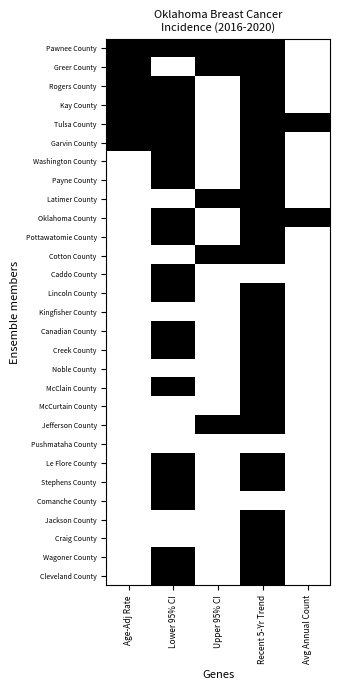

Reading left to right, list all the values displayed in this chart.

Pawnee County: Age-Adj Rate=1	Lower 95% CI=1	Upper 95% CI=1	Recent 5-Yr Trend=1	Avg Annual Count=0
Greer County: Age-Adj Rate=1	Lower 95% CI=0	Upper 95% CI=1	Recent 5-Yr Trend=1	Avg Annual Count=0
Rogers County: Age-Adj Rate=1	Lower 95% CI=1	Upper 95% CI=0	Recent 5-Yr Trend=1	Avg Annual Count=0
Kay County: Age-Adj Rate=1	Lower 95% CI=1	Upper 95% CI=0	Recent 5-Yr Trend=1	Avg Annual Count=0
Tulsa County: Age-Adj Rate=1	Lower 95% CI=1	Upper 95% CI=0	Recent 5-Yr Trend=1	Avg Annual Count=1
Garvin County: Age-Adj Rate=1	Lower 95% CI=1	Upper 95% CI=0	Recent 5-Yr Trend=1	Avg Annual Count=0
Washington County: Age-Adj Rate=0	Lower 95% CI=1	Upper 95% CI=0	Recent 5-Yr Trend=1	Avg Annual Count=0
Payne County: Age-Adj Rate=0	Lower 95% CI=1	Upper 95% CI=0	Recent 5-Yr Trend=1	Avg Annual Count=0
Latimer County: Age-Adj Rate=0	Lower 95% CI=0	Upper 95% CI=1	Recent 5-Yr Trend=1	Avg Annual Count=0
Oklahoma County: Age-Adj Rate=0	Lower 95% CI=1	Upper 95% CI=0	Recent 5-Yr Trend=1	Avg Annual Count=1
Pottawatomie County: Age-Adj Rate=0	Lower 95% CI=1	Upper 95% CI=0	Recent 5-Yr Trend=1	Avg Annual Count=0
Cotton County: Age-Adj Rate=0	Lower 95% CI=0	Upper 95% CI=1	Recent 5-Yr Trend=1	Avg Annual Count=0
Caddo County: Age-Adj Rate=0	Lower 95% CI=1	Upper 95% CI=0	Recent 5-Yr Trend=0	Avg Annual Count=0
Lincoln County: Age-Adj Rate=0	Lower 95% CI=1	Upper 95% CI=0	Recent 5-Yr Trend=1	Avg Annual Count=0
Kingfisher County: Age-Adj Rate=0	Lower 95% CI=0	Upper 95% CI=0	Recent 5-Yr Trend=1	Avg Annual Count=0
Canadian County: Age-Adj Rate=0	Lower 95% CI=1	Upper 95% CI=0	Recent 5-Yr Trend=1	Avg Annual Count=0
Creek County: Age-Adj Rate=0	Lower 95% CI=1	Upper 95% CI=0	Recent 5-Yr Trend=1	Avg Annual Count=0
Noble County: Age-Adj Rate=0	Lower 95% CI=0	Upper 95% CI=0	Recent 5-Yr Trend=1	Avg Annual Count=0
McClain County: Age-Adj Rate=0	Lower 95% CI=1	Upper 95% CI=0	Recent 5-Yr Trend=1	Avg Annual Count=0
McCurtain County: Age-Adj Rate=0	Lower 95% CI=0	Upper 95% CI=0	Recent 5-Yr Trend=1	Avg Annual Count=0
Jefferson County: Age-Adj Rate=0	Lower 95% CI=0	Upper 95% CI=1	Recent 5-Yr Trend=1	Avg Annual Count=0
Pushmataha County: Age-Adj Rate=0	Lower 95% CI=0	Upper 95% CI=0	Recent 5-Yr Trend=0	Avg Annual Count=0
Le Flore County: Age-Adj Rate=0	Lower 95% CI=1	Upper 95% CI=0	Recent 5-Yr Trend=1	Avg Annual Count=0
Stephens County: Age-Adj Rate=0	Lower 95% CI=1	Upper 95% CI=0	Recent 5-Yr Trend=1	Avg Annual Count=0
Comanche County: Age-Adj Rate=0	Lower 95% CI=1	Upper 95% CI=0	Recent 5-Yr Trend=0	Avg Annual Count=0
Jackson County: Age-Adj Rate=0	Lower 95% CI=0	Upper 95% CI=0	Recent 5-Yr Trend=1	Avg Annual Count=0
Craig County: Age-Adj Rate=0	Lower 95% CI=0	Upper 95% CI=0	Recent 5-Yr Trend=1	Avg Annual Count=0
Wagoner County: Age-Adj Rate=0	Lower 95% CI=1	Upper 95% CI=0	Recent 5-Yr Trend=1	Avg Annual Count=0
Cleveland County: Age-Adj Rate=0	Lower 95% CI=1	Upper 95% CI=0	Recent 5-Yr Trend=1	Avg Annual Count=0